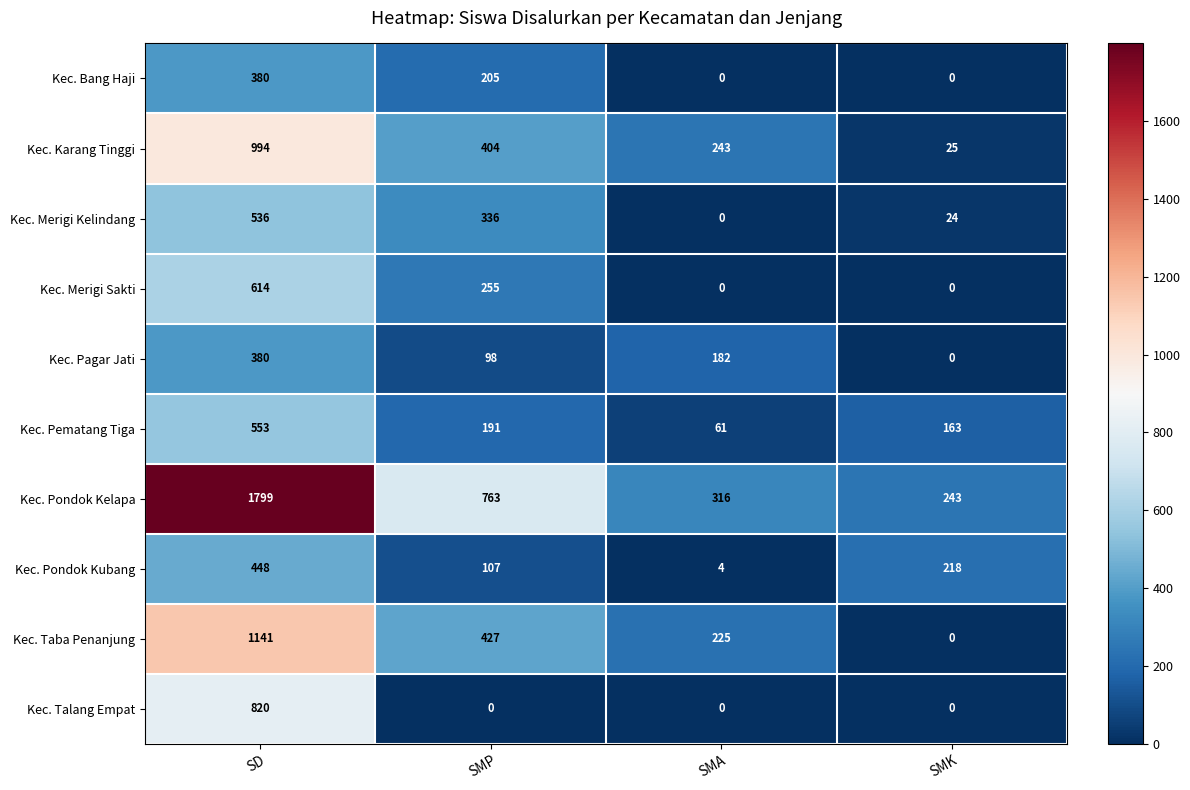

List the labels in order of Kec. Pondok Kubang value, smallest first.

SMA, SMP, SMK, SD